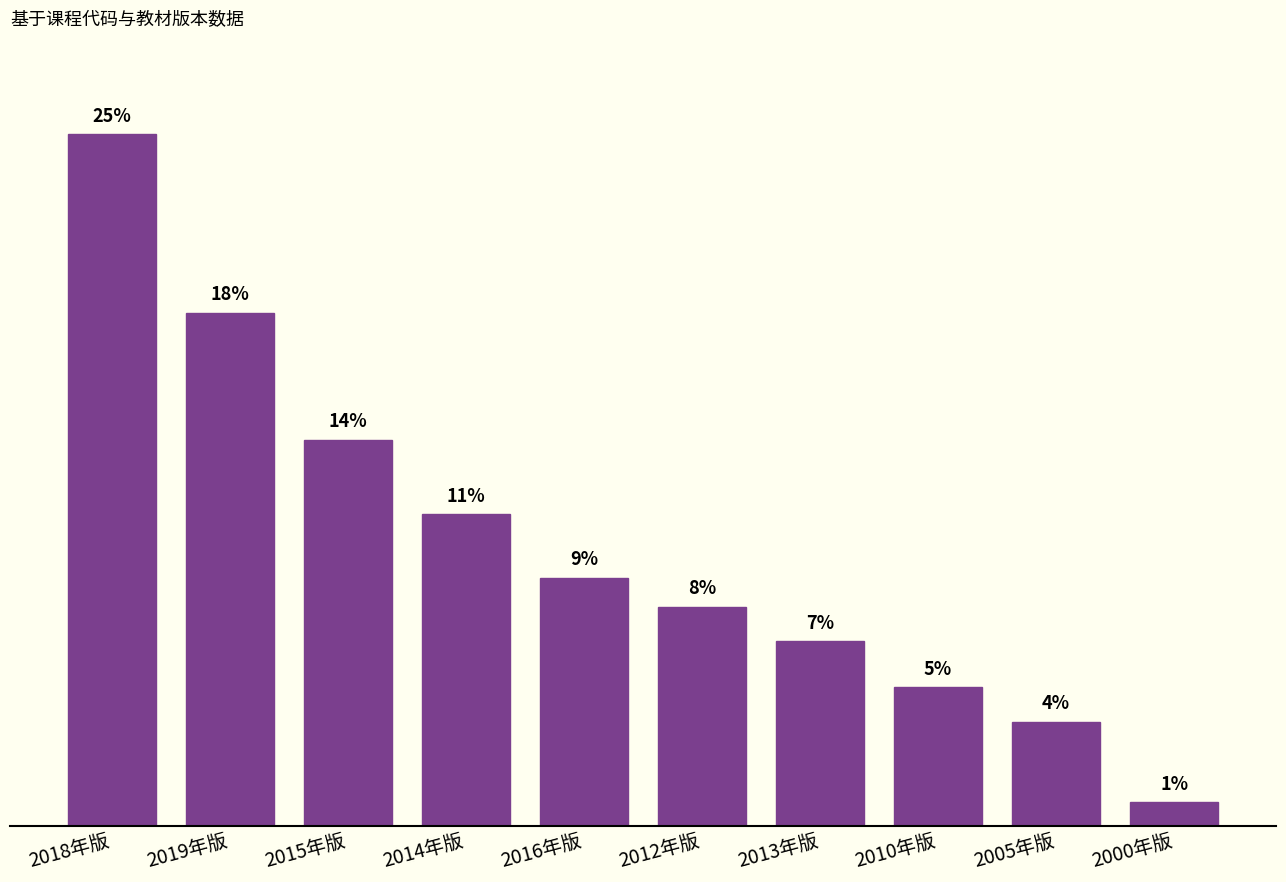

Does the chart contain any negative values?

No